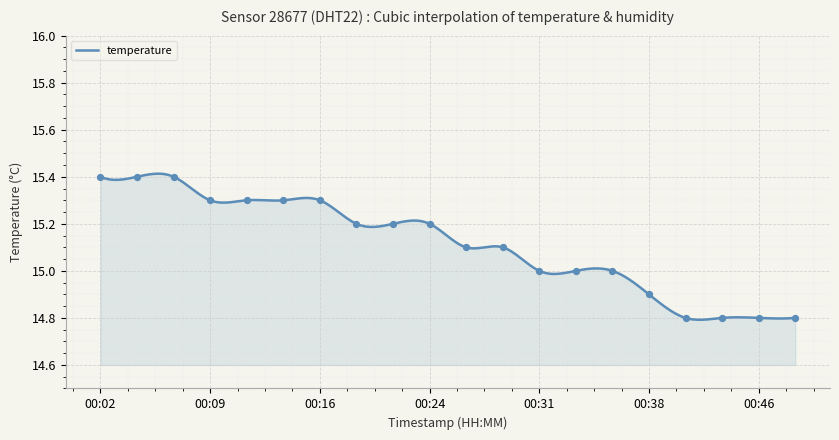

Which has a higher value, 00:36 or 00:24?

00:24